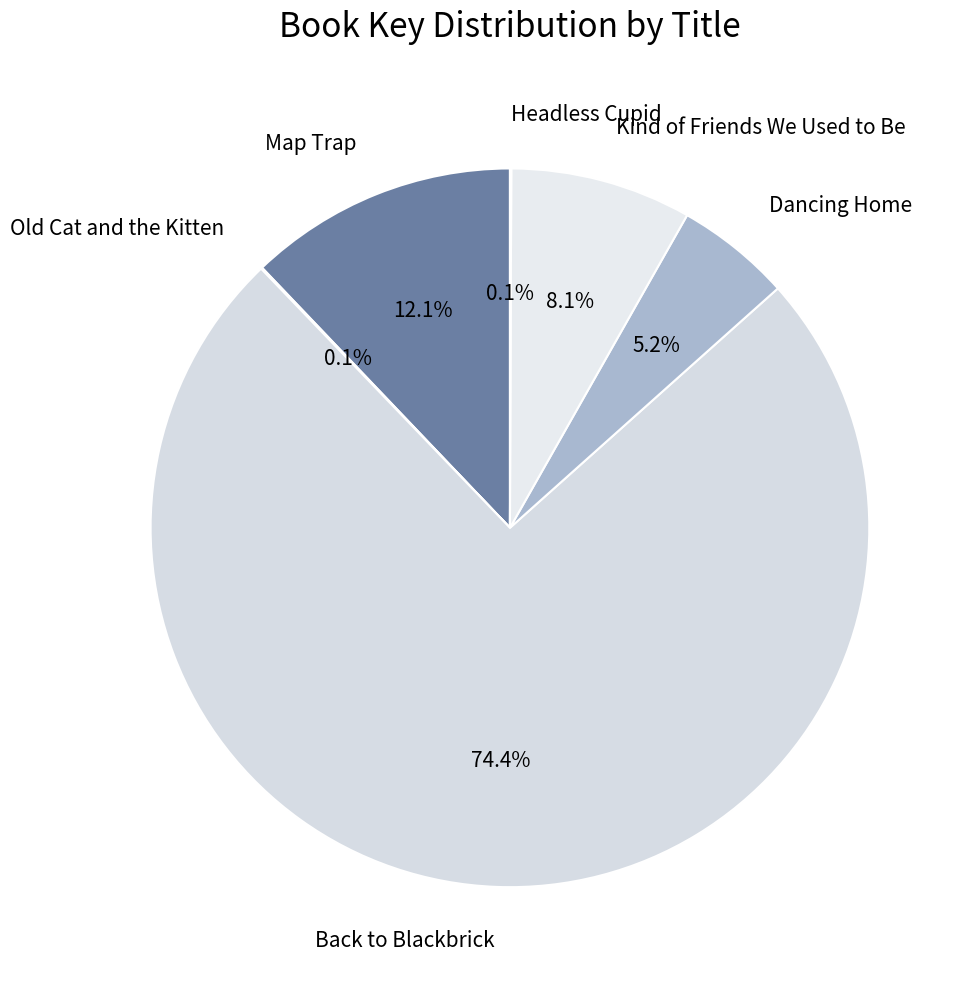

What is the largest slice in the pie chart?

Back to Blackbrick